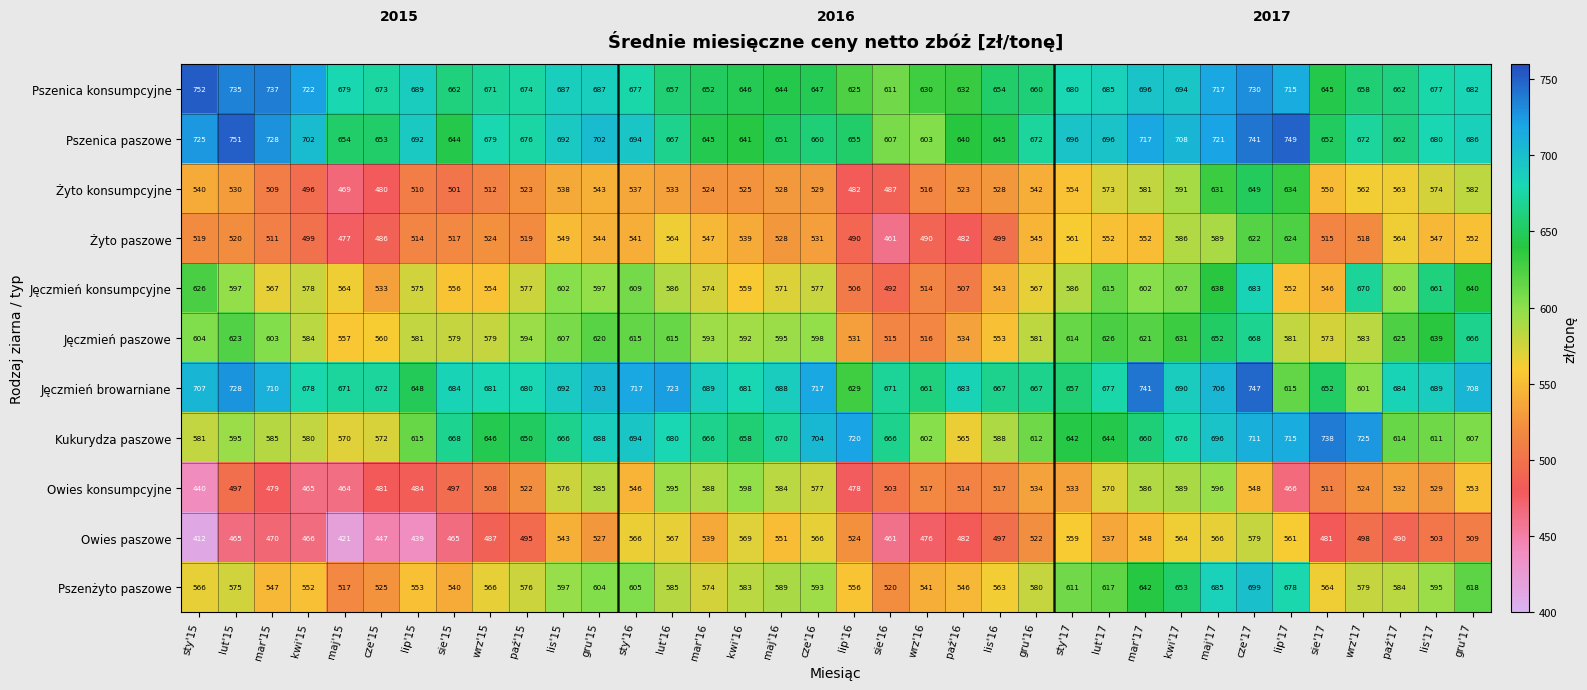

Which label corresponds to the smallest value in the chart?

sty'15